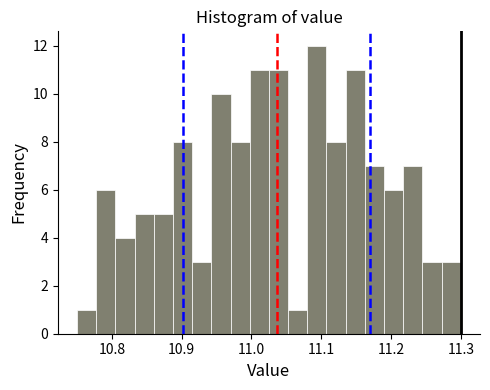

Around what value on the x-axis is the tallest bar? Give the approximate position of its centre, as read against the axis.

11.09